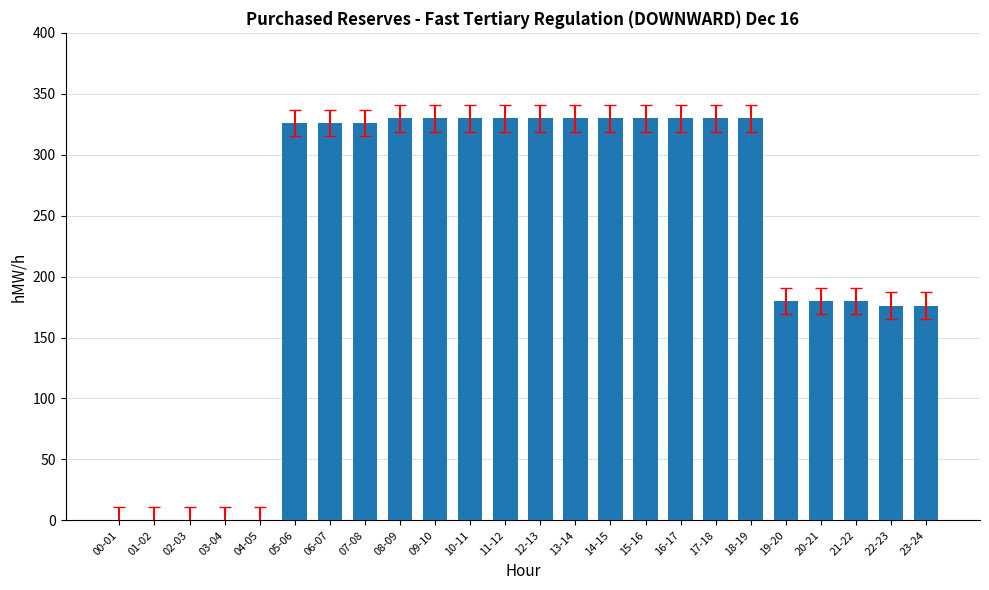

What is the greatest value displayed?

330